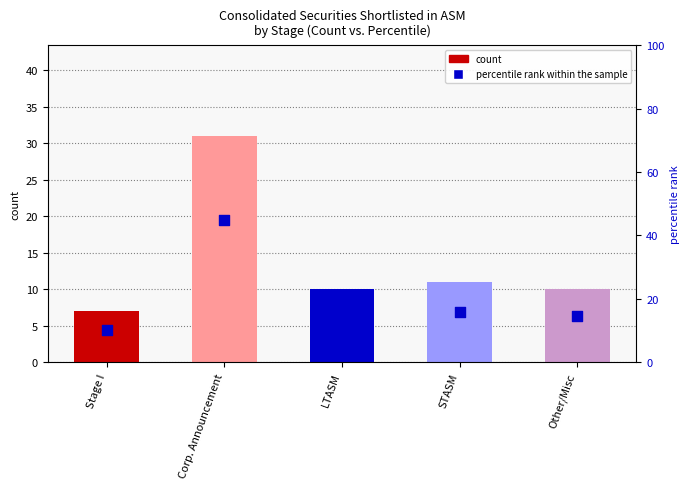

What is the total value across all series at LTASM?

24.5